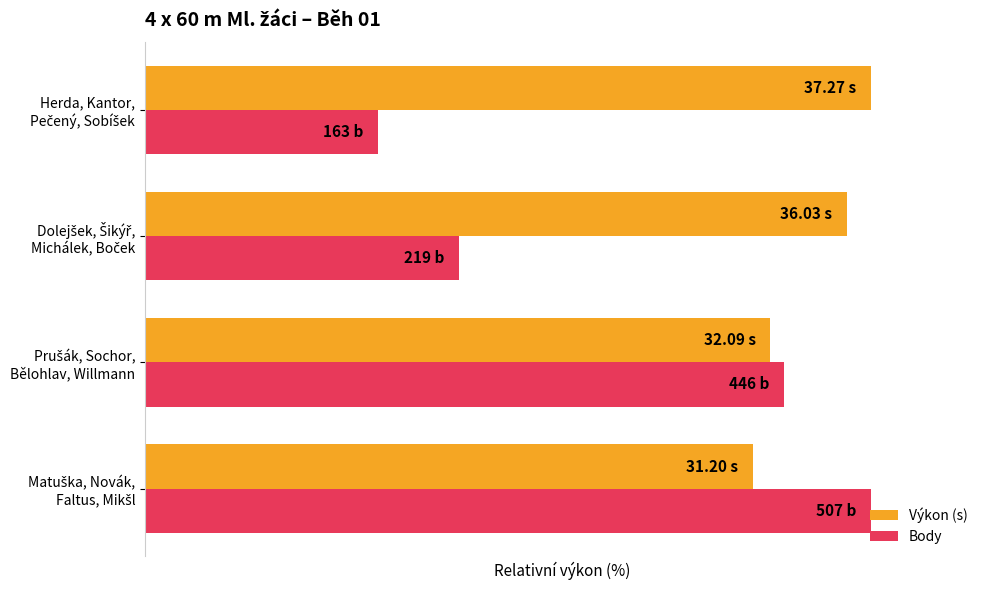

What are all the series names shown in the legend?

Výkon (s), Body